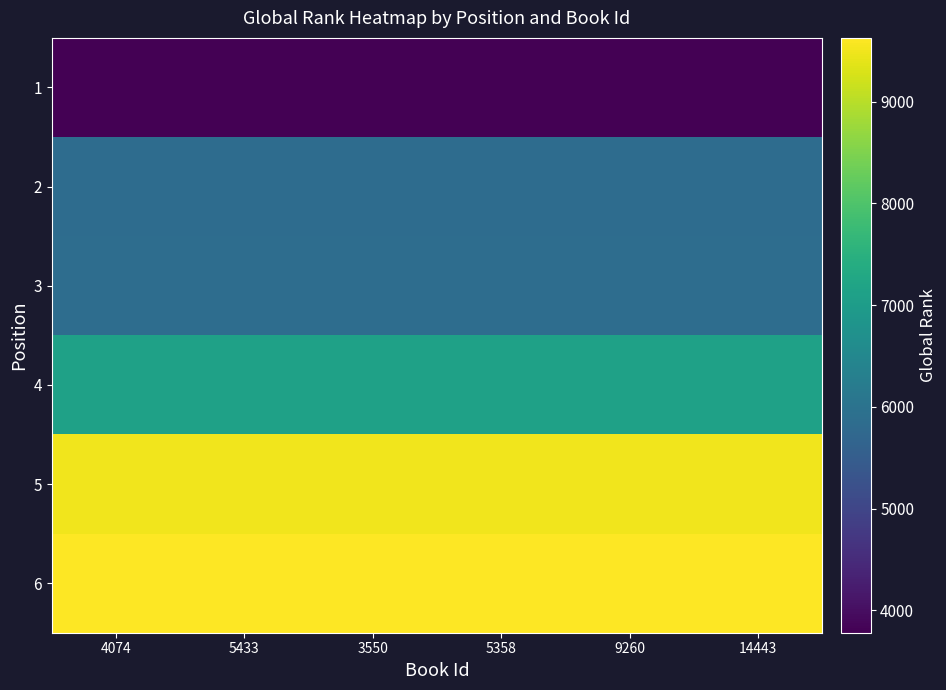

How many data points does each series have?

6